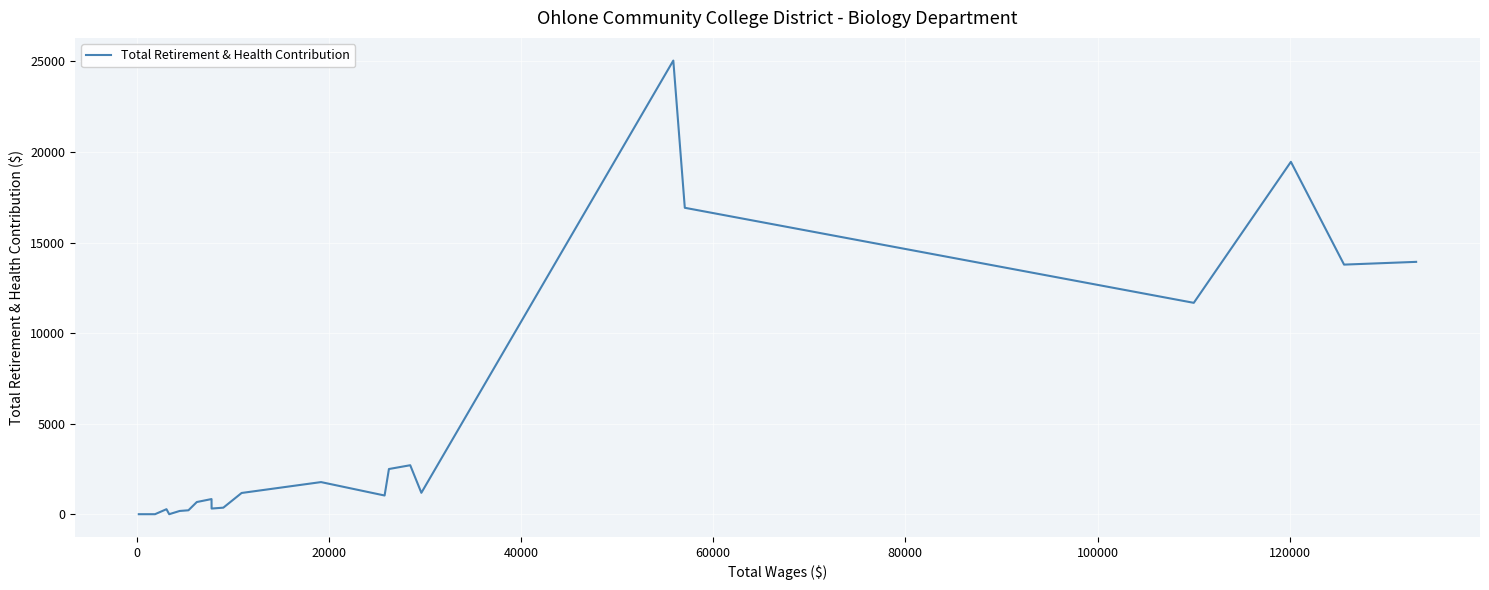

How many lines are shown in the chart?

1